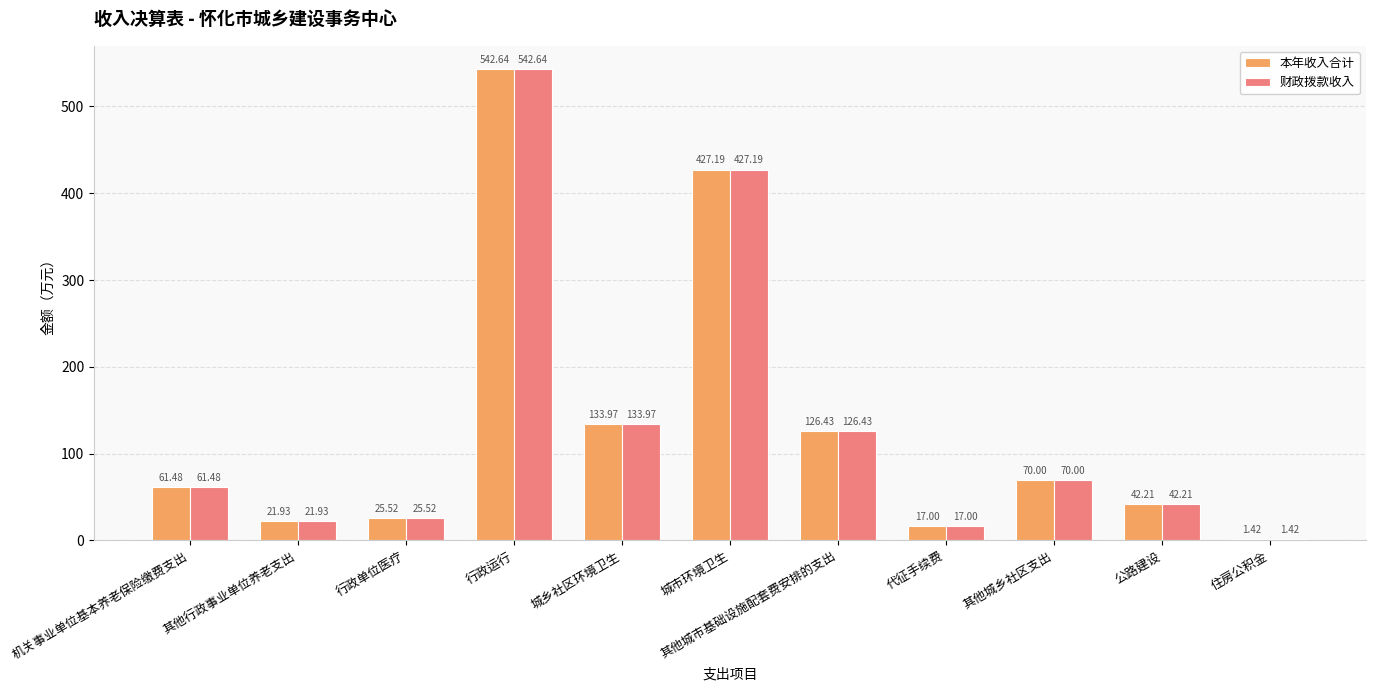

What is the sum of the 本年收入合计 values at 其他城市基础设施配套费安排的支出 and 住房公积金?

127.9